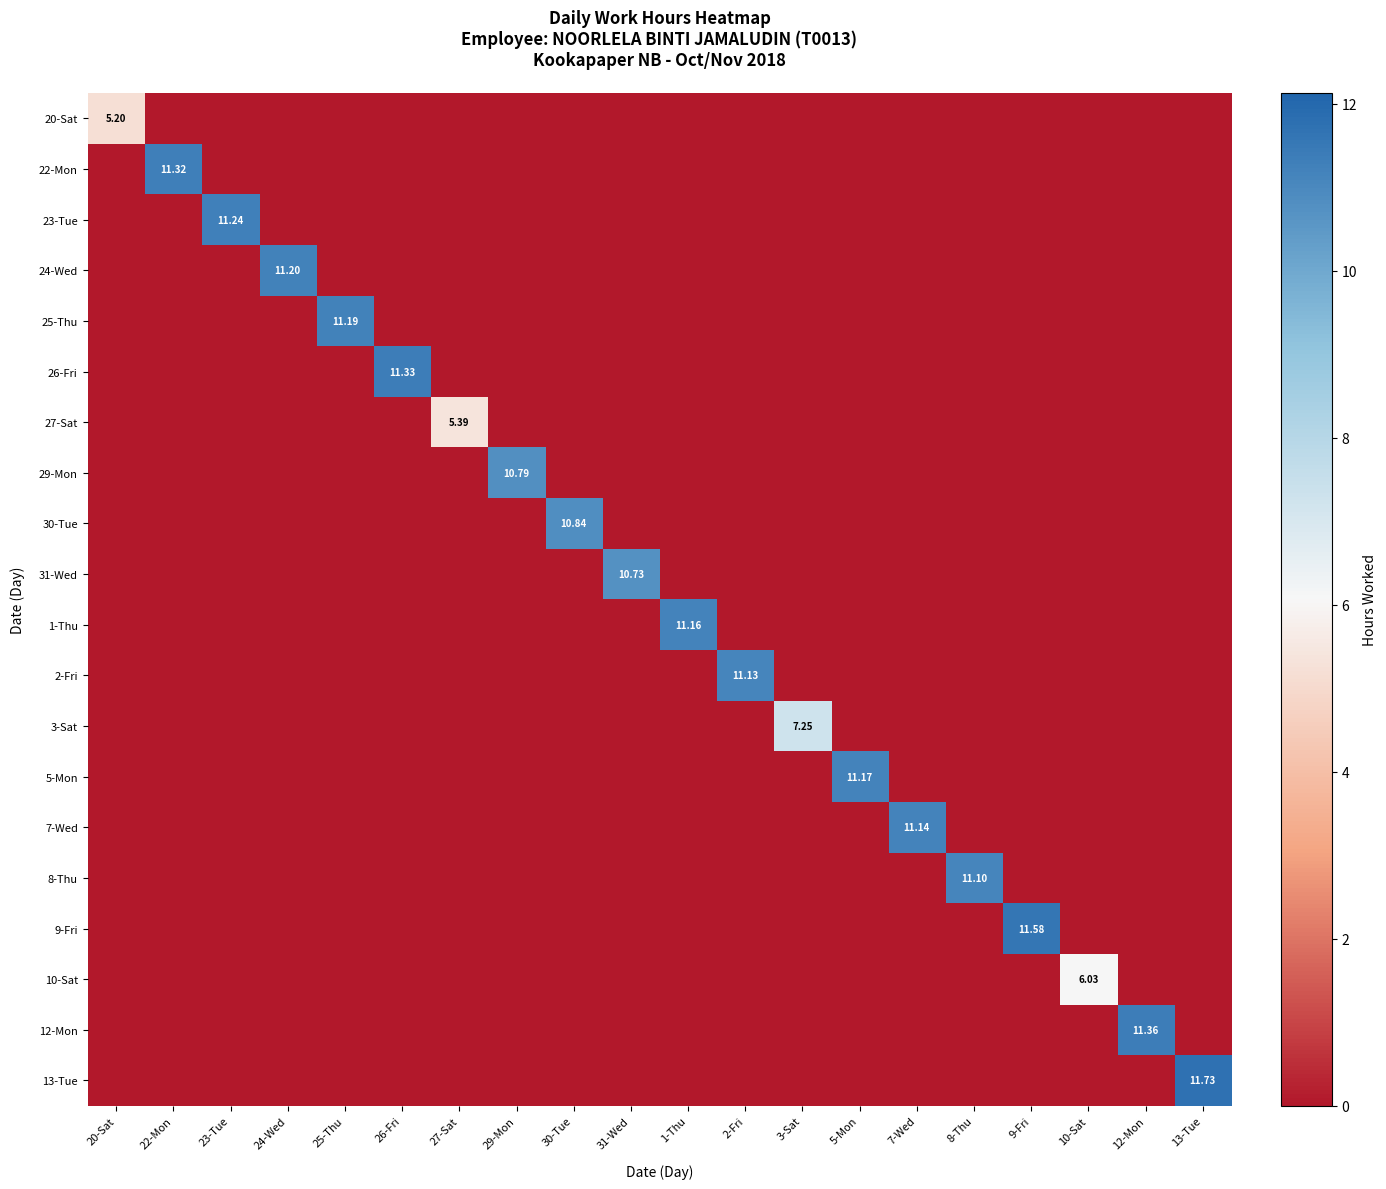

Which series has the largest range (max minus min)?

13-Tue